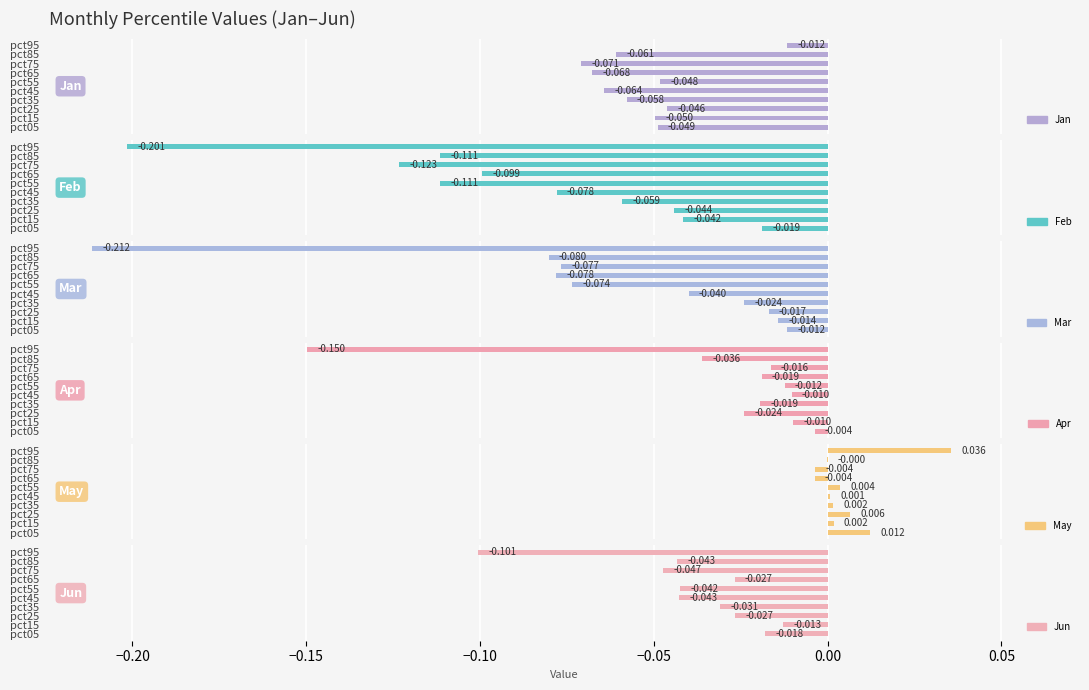

What is the difference between the maximum and minimum values in the Jun series?

0.1